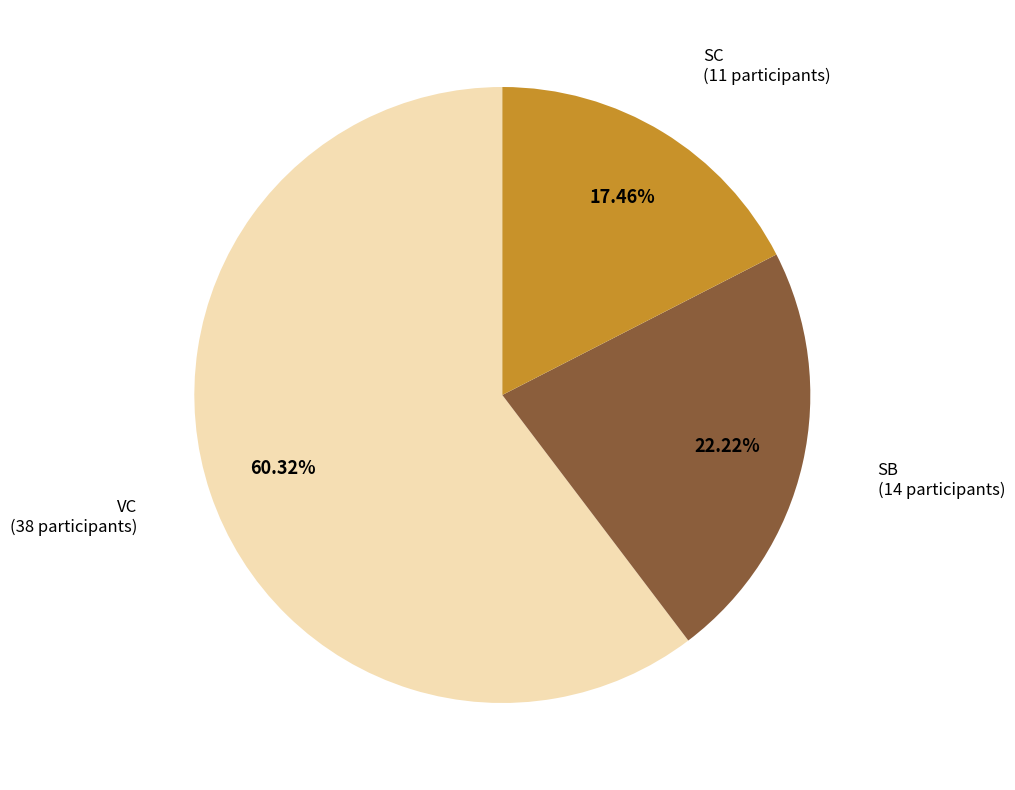

Does any single category account for the majority?

Yes